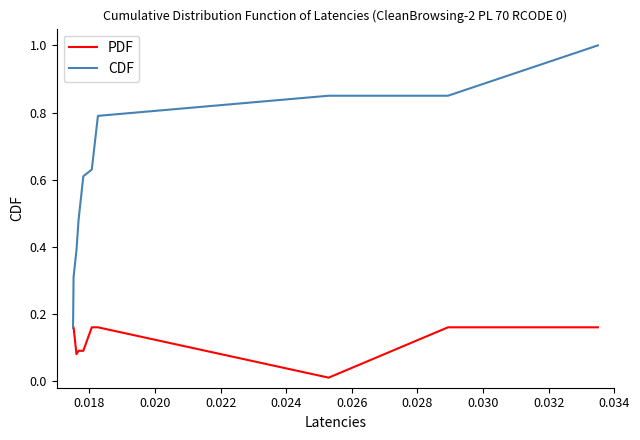

At how many categories does at least one series exceed 0?

10